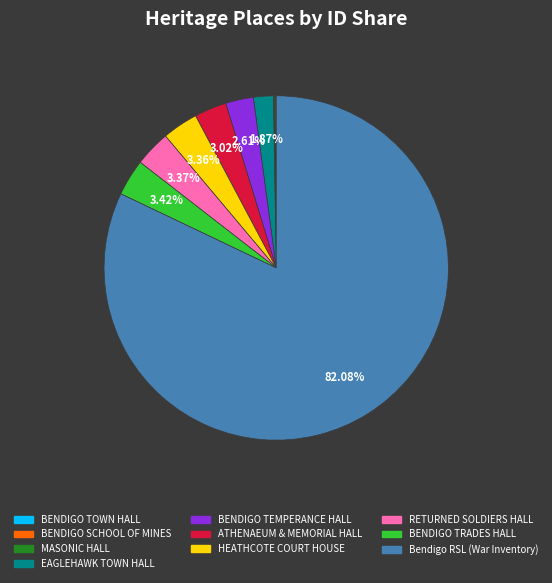

Is there a majority slice in this chart?

Yes